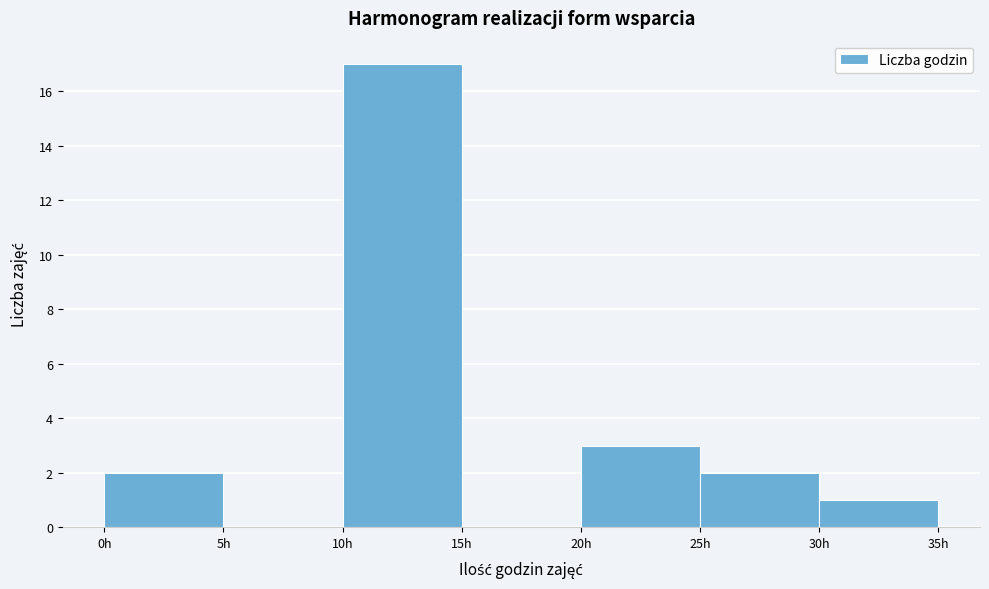

Over which range of the x-axis is the bar tallest?

10 to 15